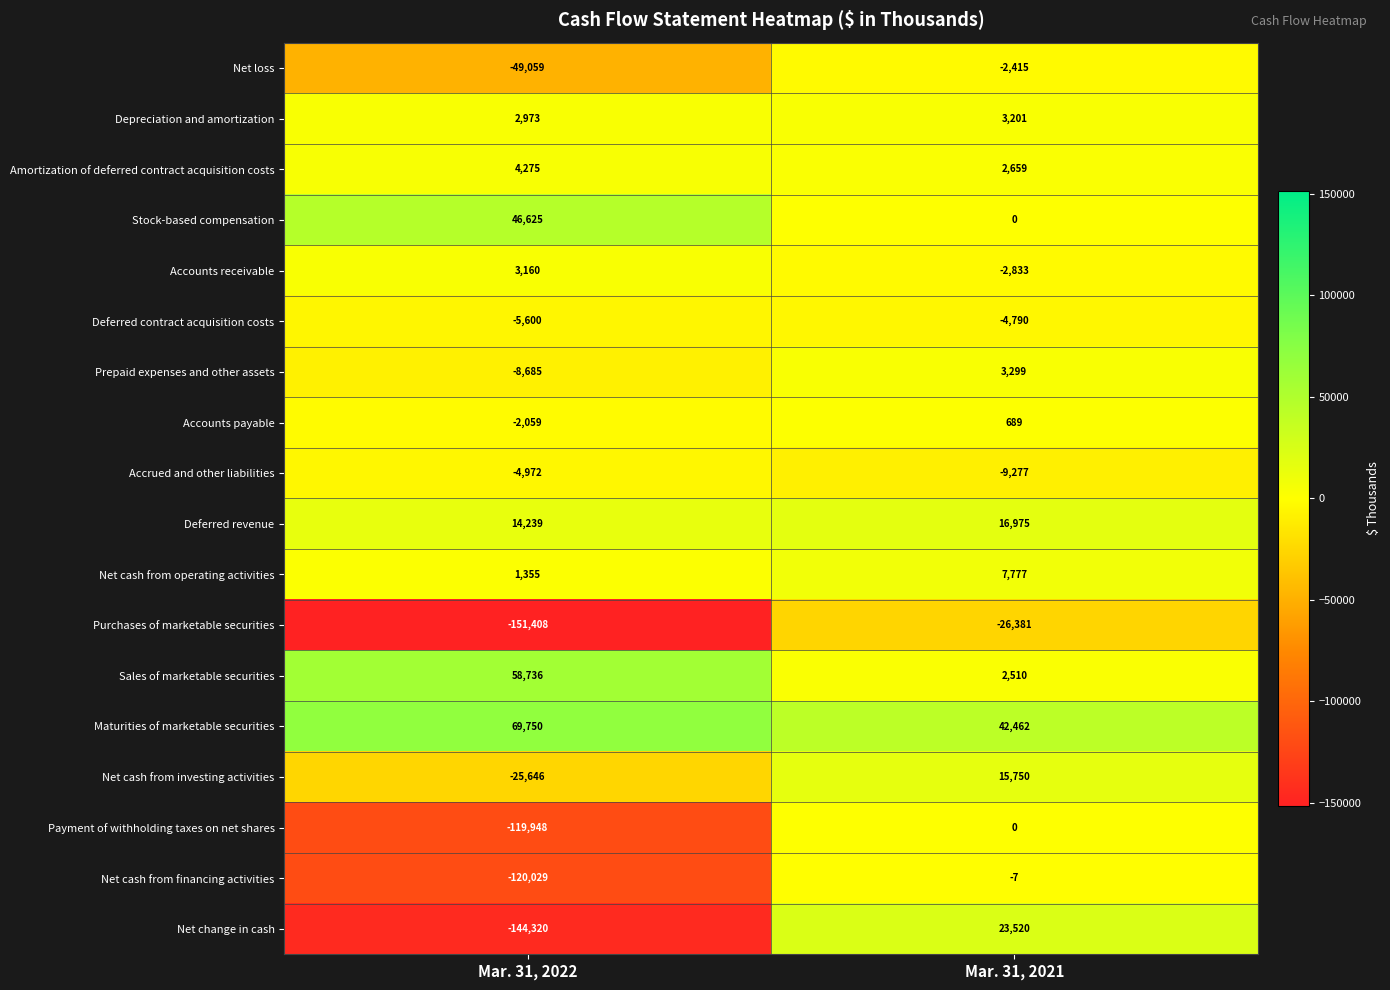

What is the minimum value shown in the chart?

-151408